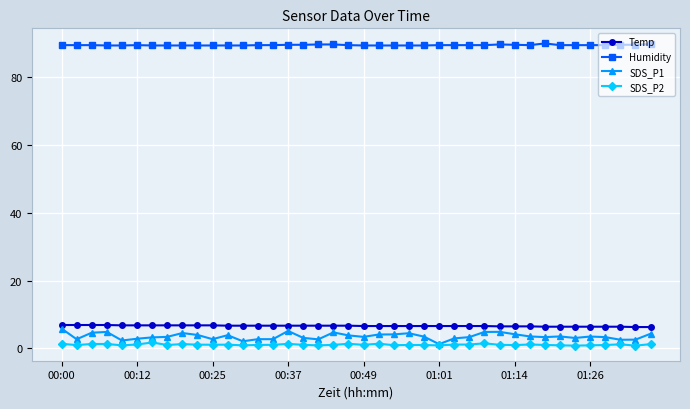

Which series has the largest total across all categories?

Humidity